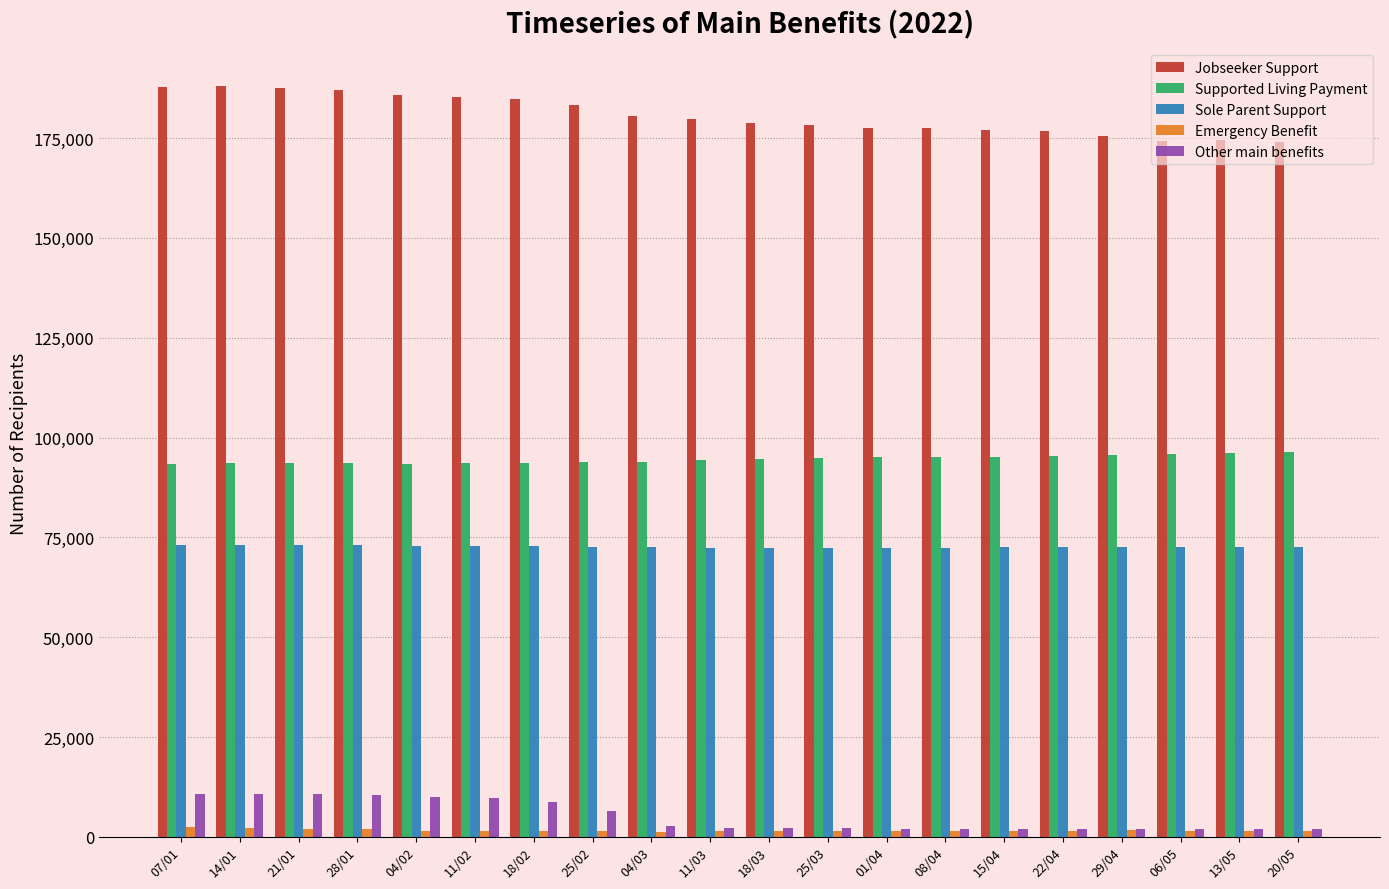

Which series has the widest spread of values?

Jobseeker Support